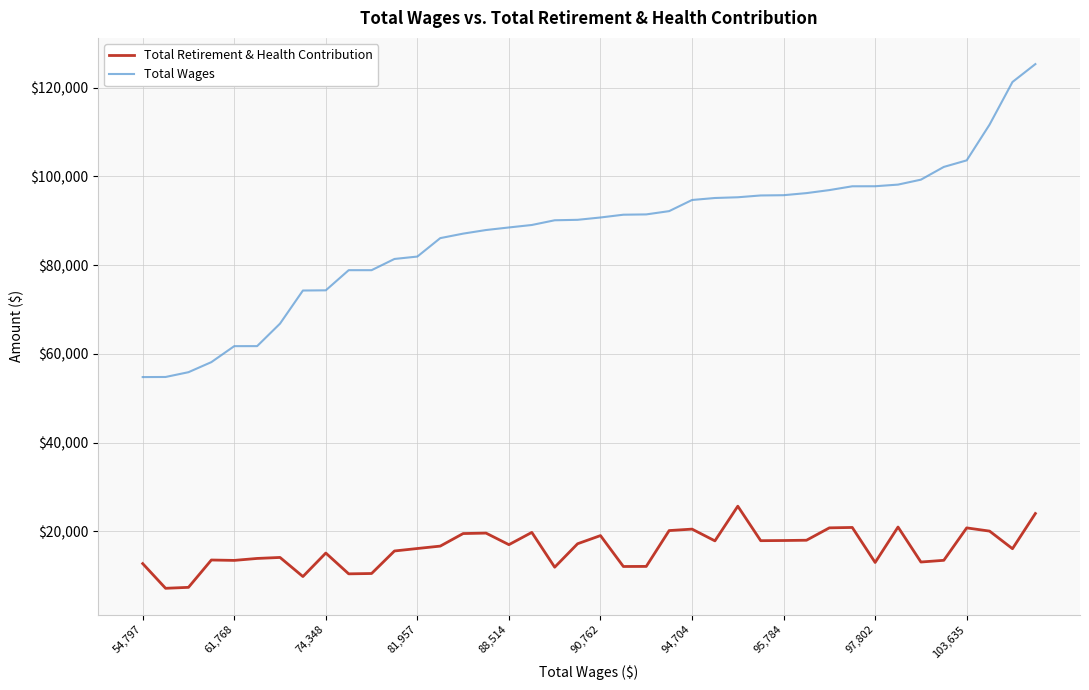

What is the greatest value displayed?

125329